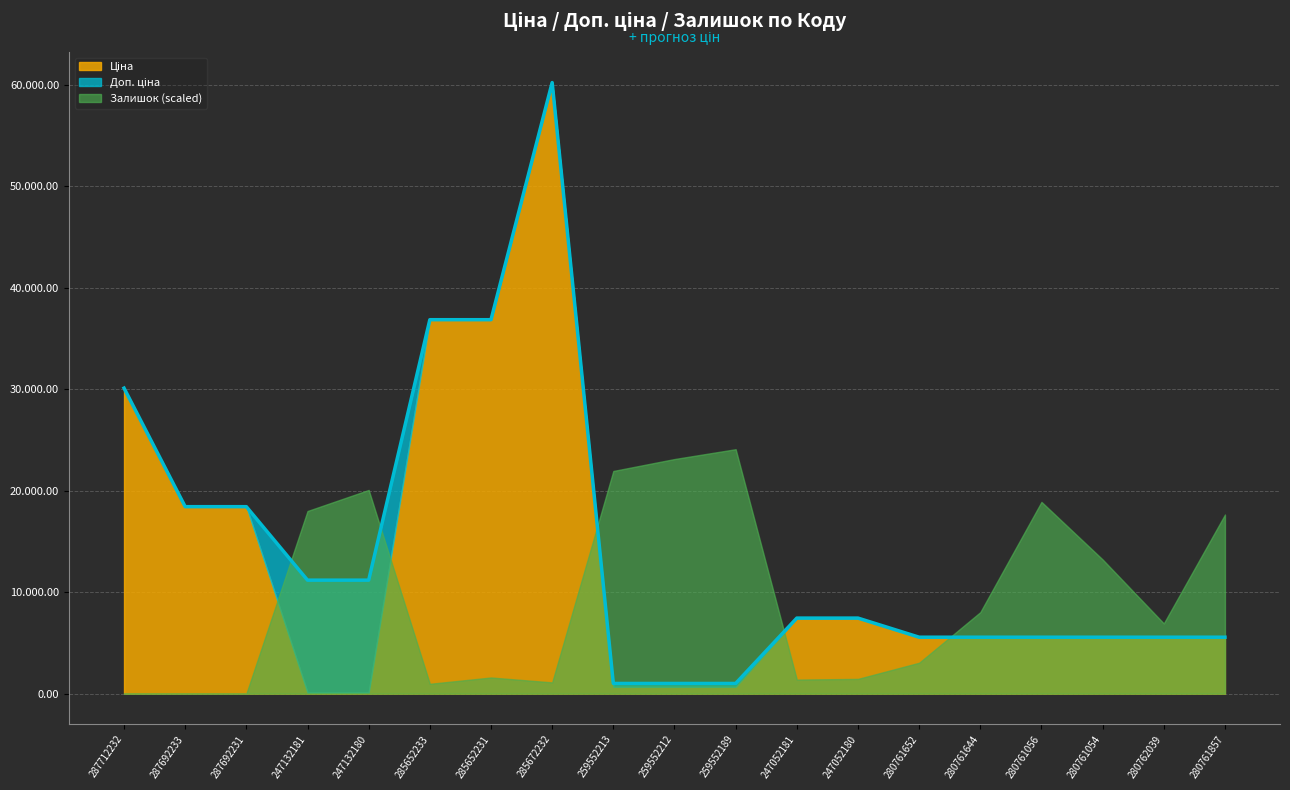

At which label is Залишок closest to 174?

280761054